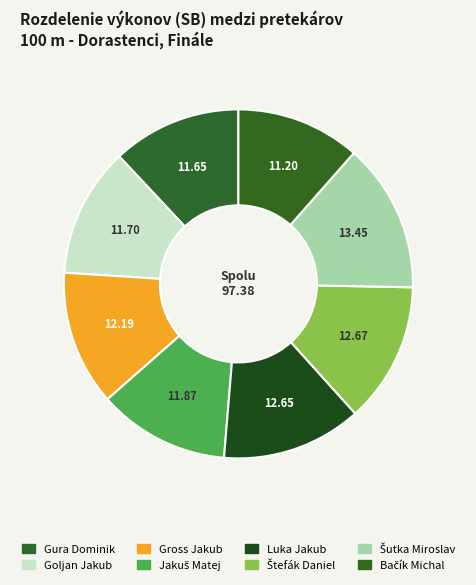

Rank the categories by value from highest to lowest.

Šutka Miroslav, Štefák Daniel, Luka Jakub, Gross Jakub, Jakuš Matej, Goljan Jakub, Gura Dominik, Bačík Michal